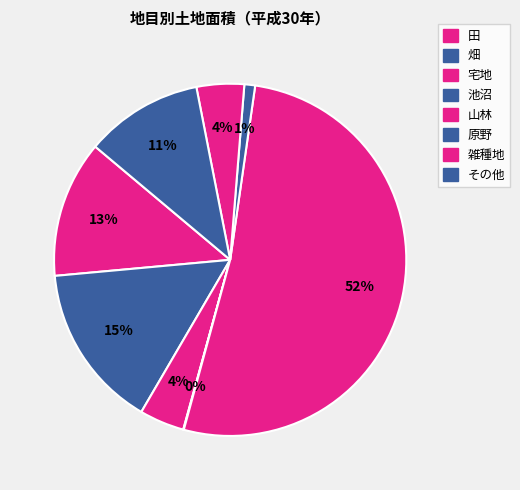

Which slice represents more than half of the pie?

山林